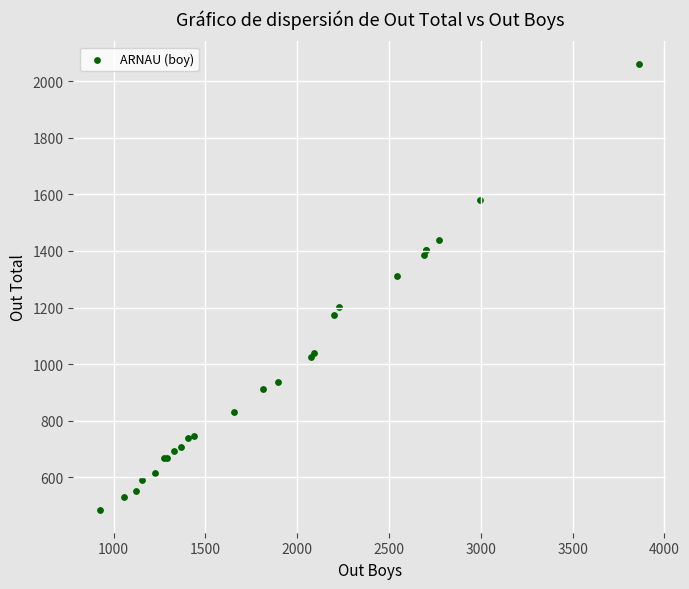

What Y value in the scatter plot is closest to 1272?

1310